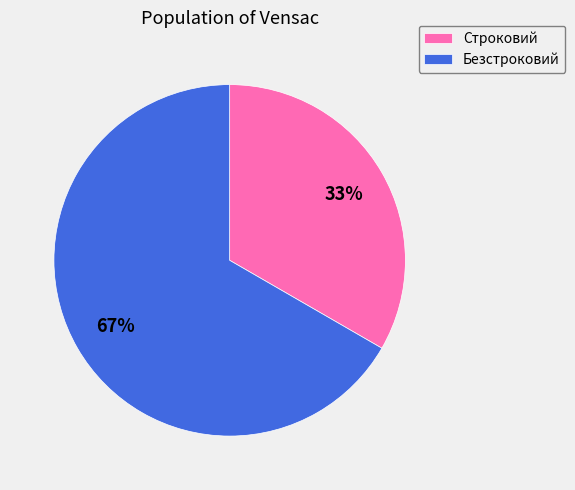

Which slice represents more than half of the pie?

Безстроковий